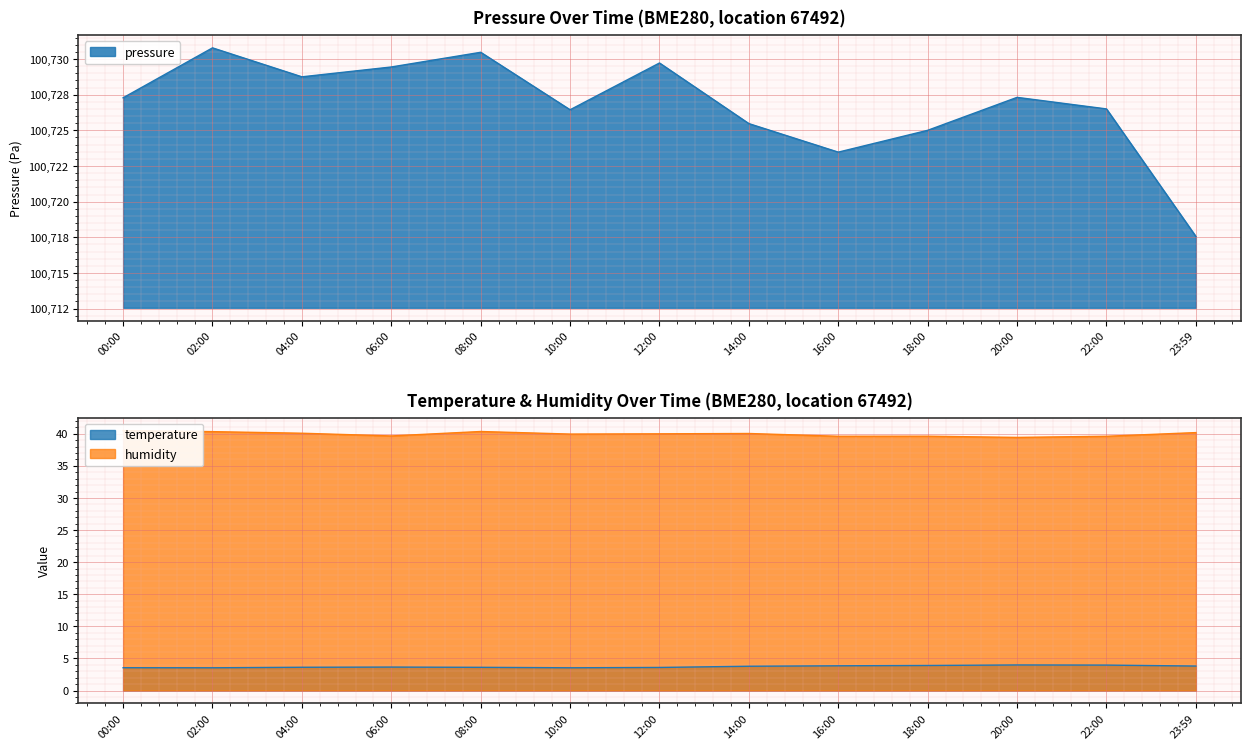

List the labels in order of humidity value, smallest first.

20:00, 16:00, 22:00, 18:00, 06:00, 10:00, 12:00, 14:00, 04:00, 23:59, 02:00, 08:00, 00:00